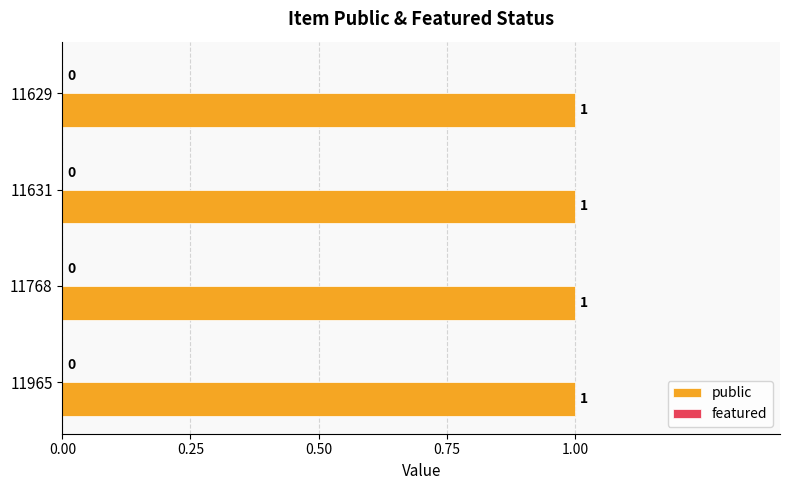

Which category has the highest value in the public series?

11965